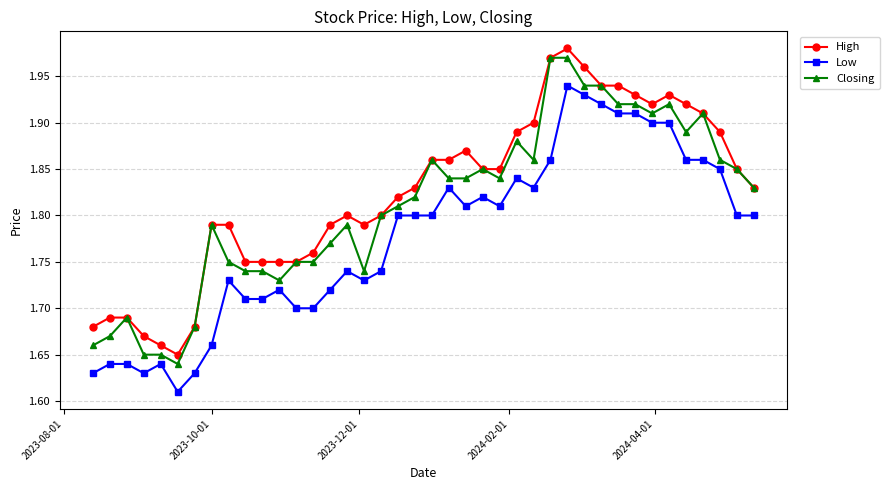

True or false: Low and Closing intersect in this chart.

False